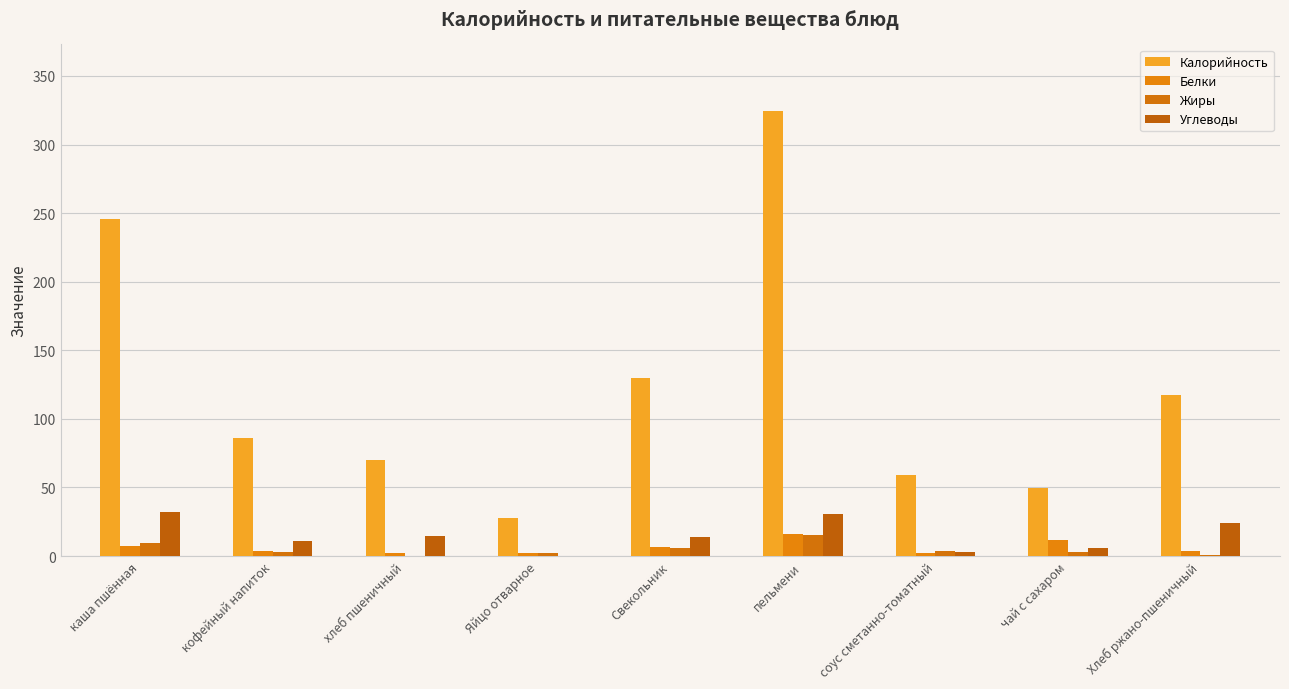

Count the number of data series in this chart.

4